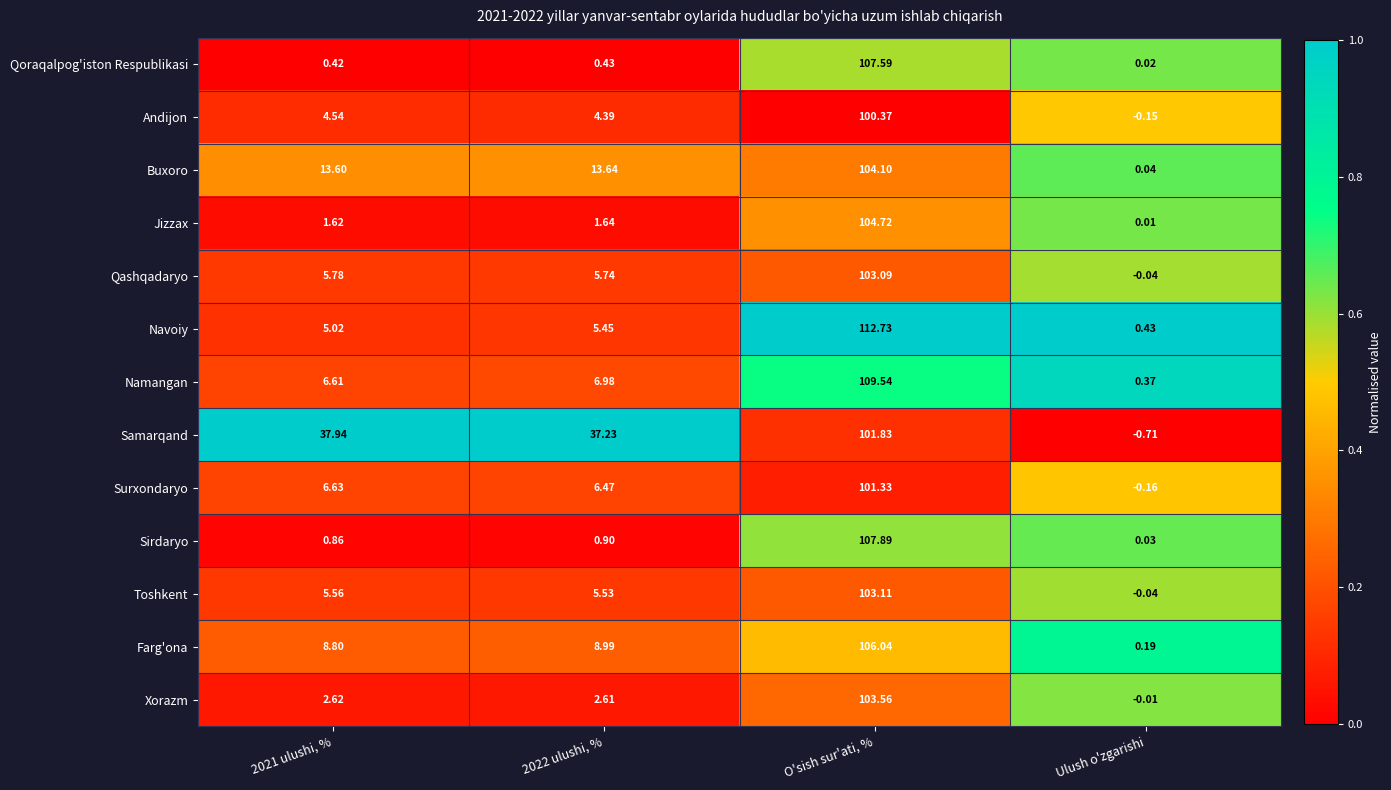

Which series has the largest range (max minus min)?

Navoiy